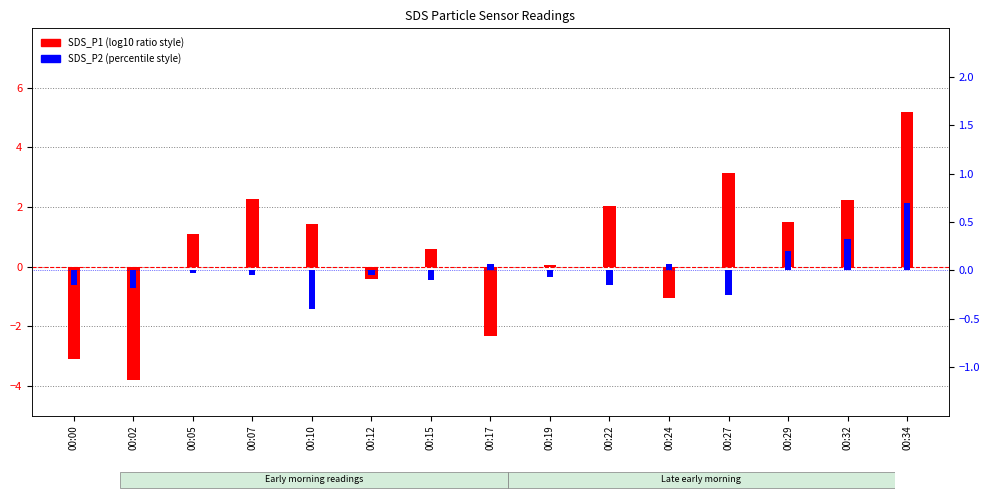

What is the spread (max minus min) of values at 00:17?

2.4